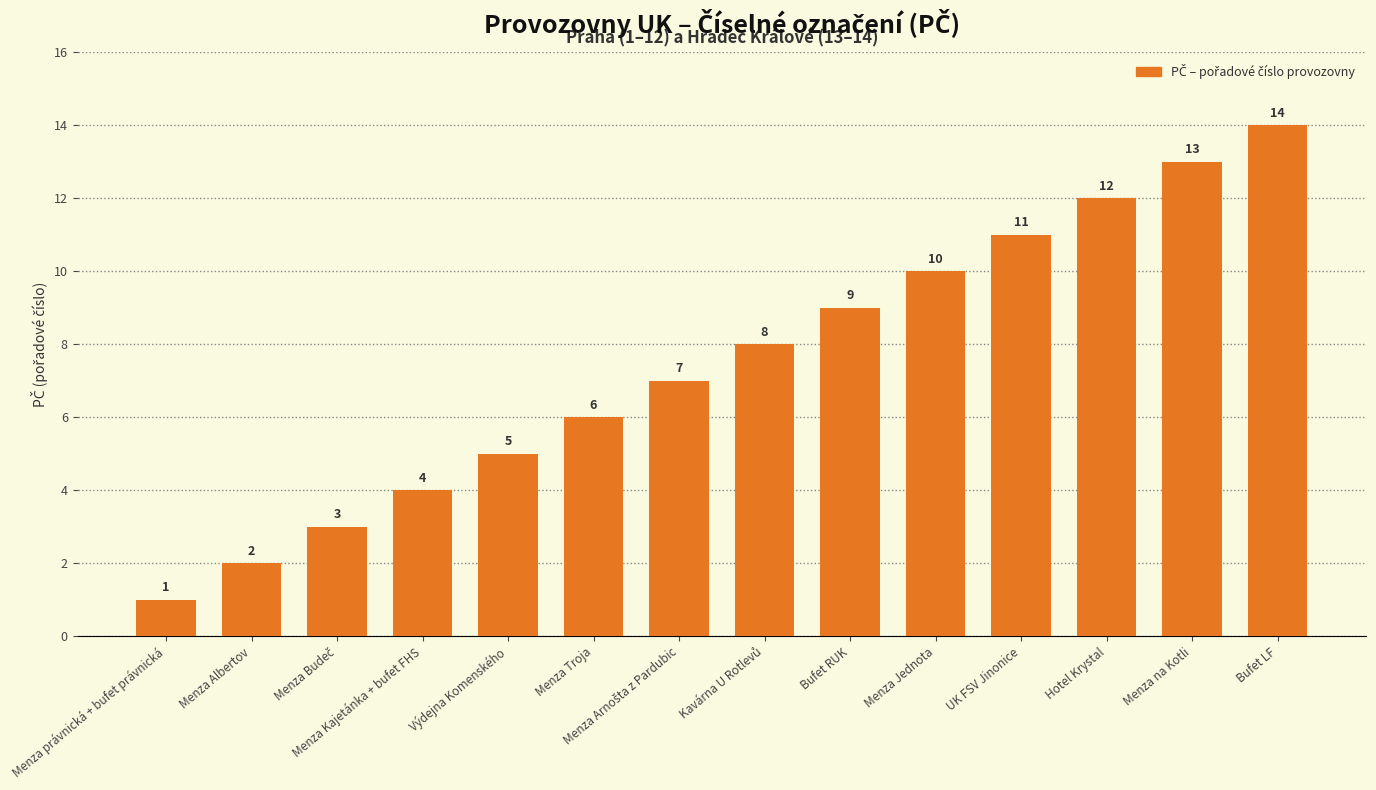

Reading left to right, extract all data points from this chart.

1	2	3	4	5	6	7	8	9	10	11	12	13	14